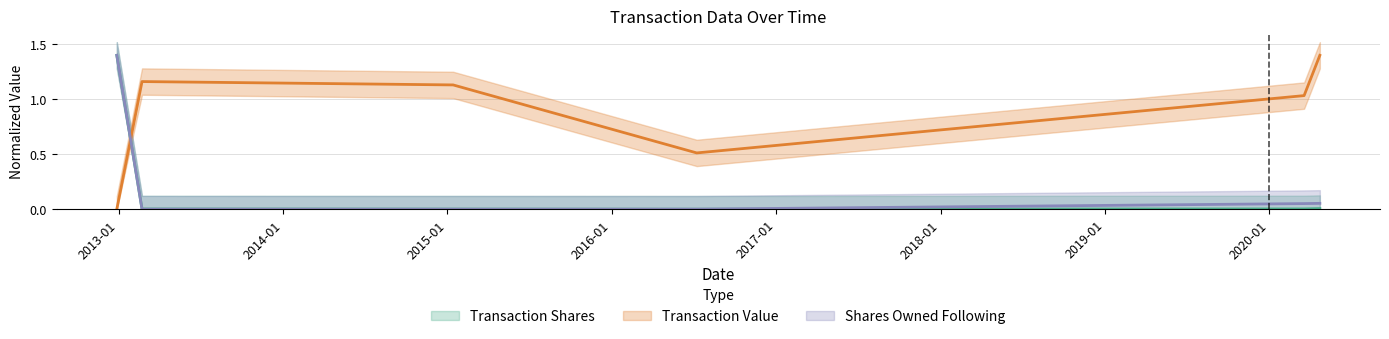

At which label is transactionValue closest to 0?

2012-12-28